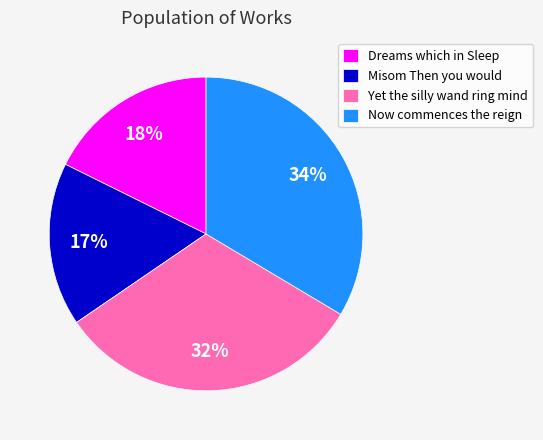

Between Yet the silly wand ring mind and Now commences the reign, which is larger?

Now commences the reign